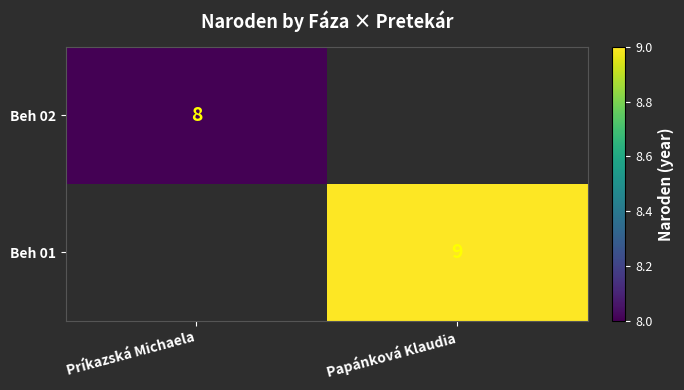

The value of Beh 01 at Papánková Klaudia is 12. True or false?

False